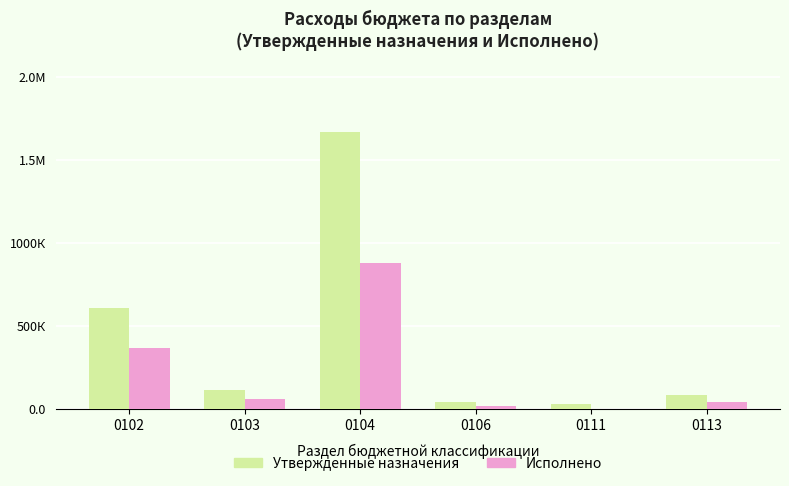

At which category is the sum across all series the highest?

0104